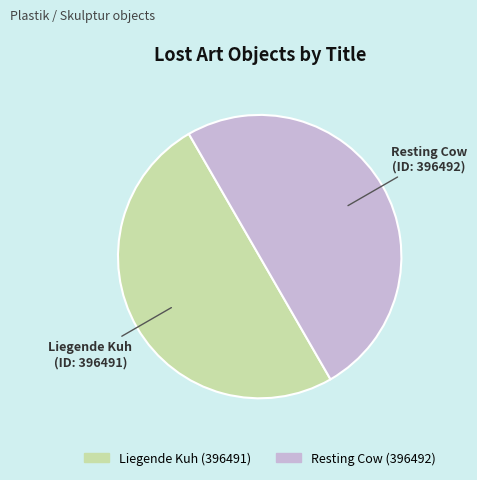

True or false: Liegende Kuh accounts for 50% of the total.

True